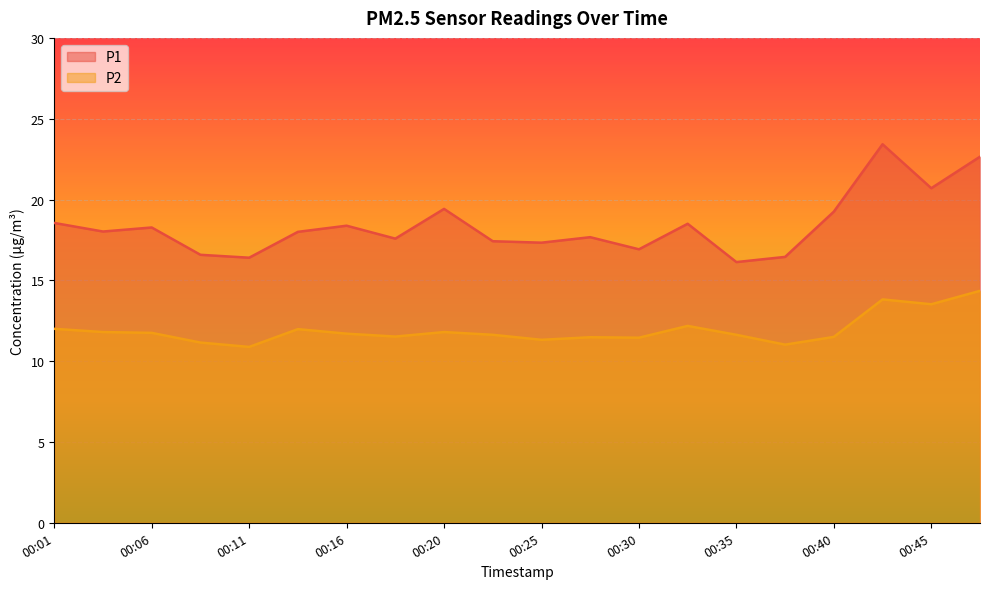

In P2, how many points are higher than both neighbors (excluding endpoints)?

5